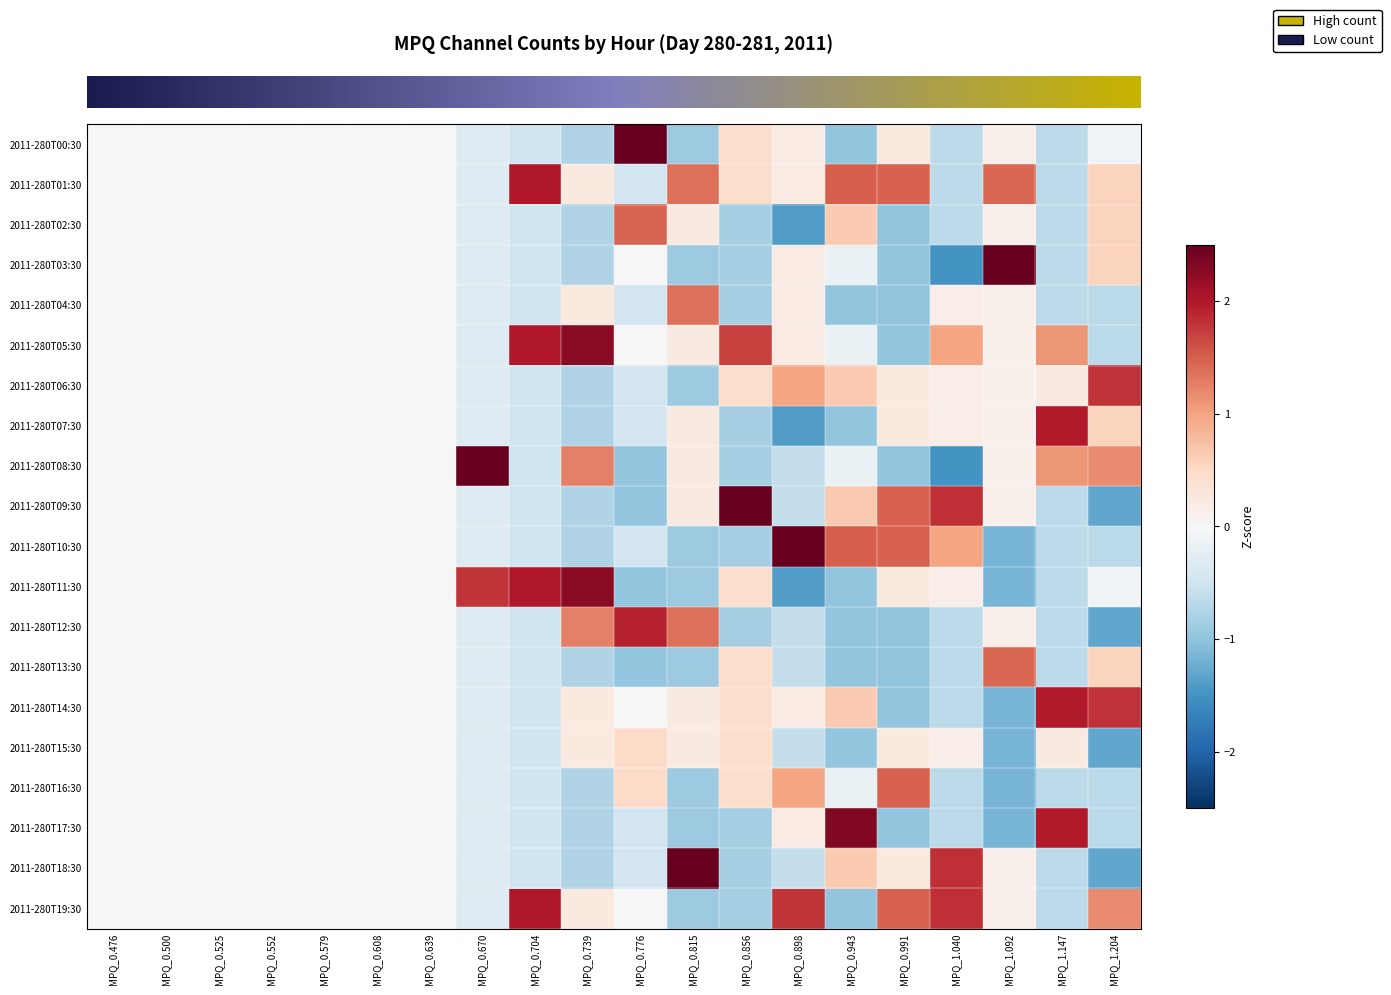

At which category does the chart reach its minimum across all series?

MPQ_1.040